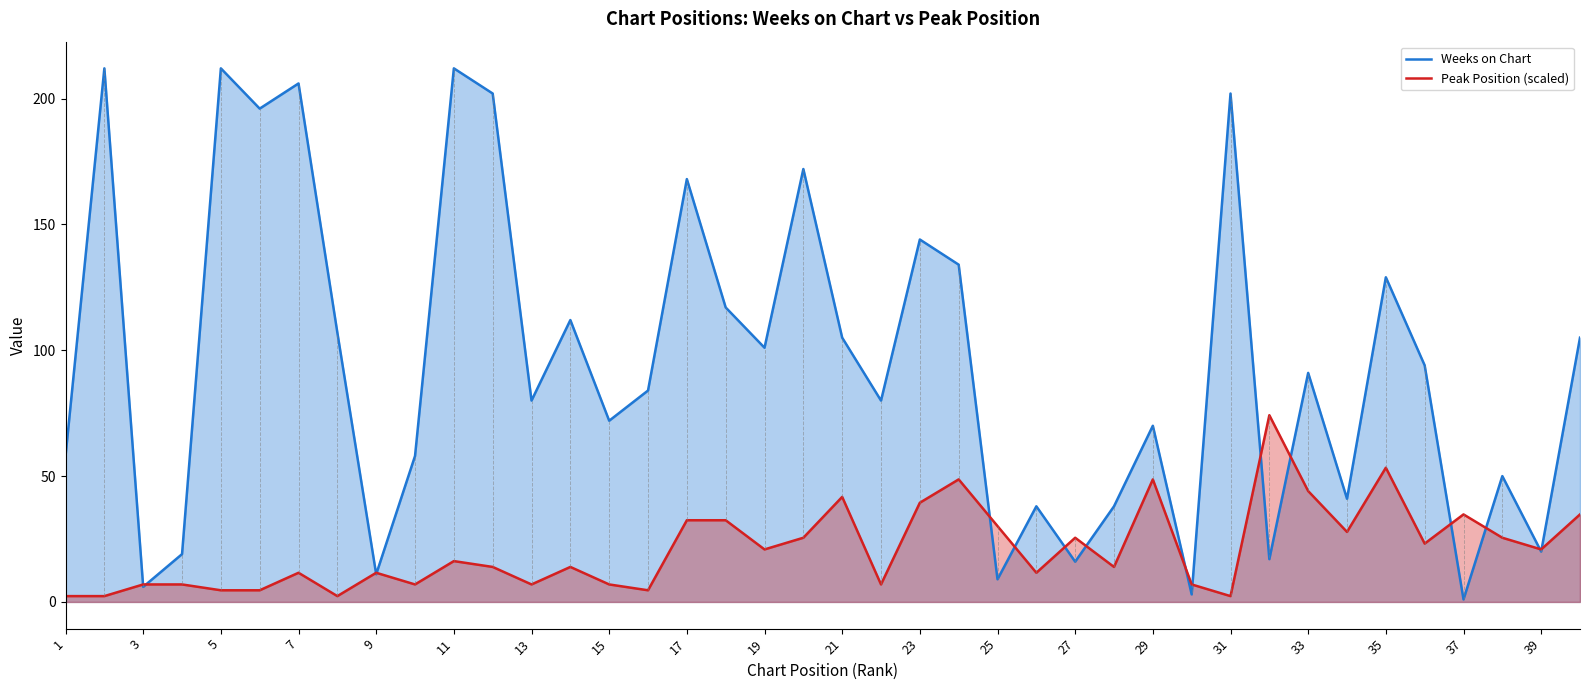

What is the difference between the maximum and minimum values in the Peak Position (scaled) series?

71.9